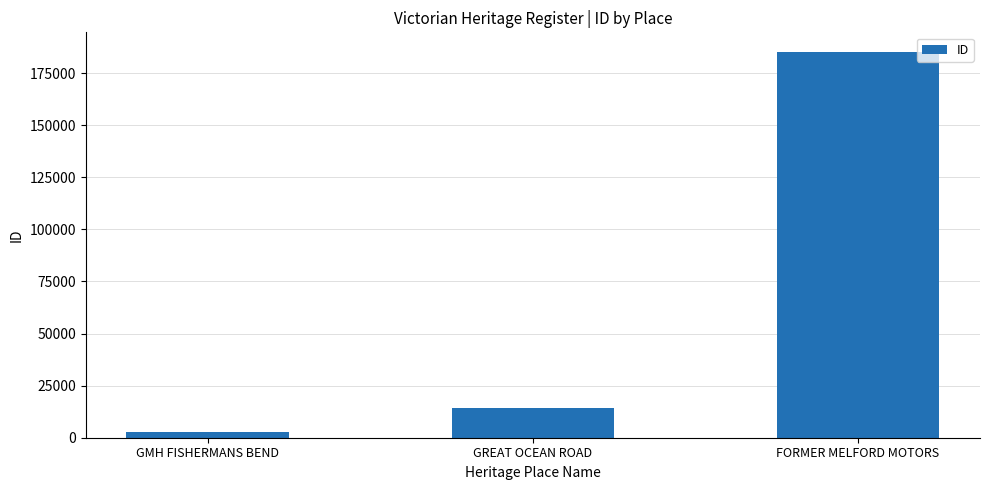

What is the change in value from GMH FISHERMANS BEND to GREAT OCEAN ROAD?

+11346